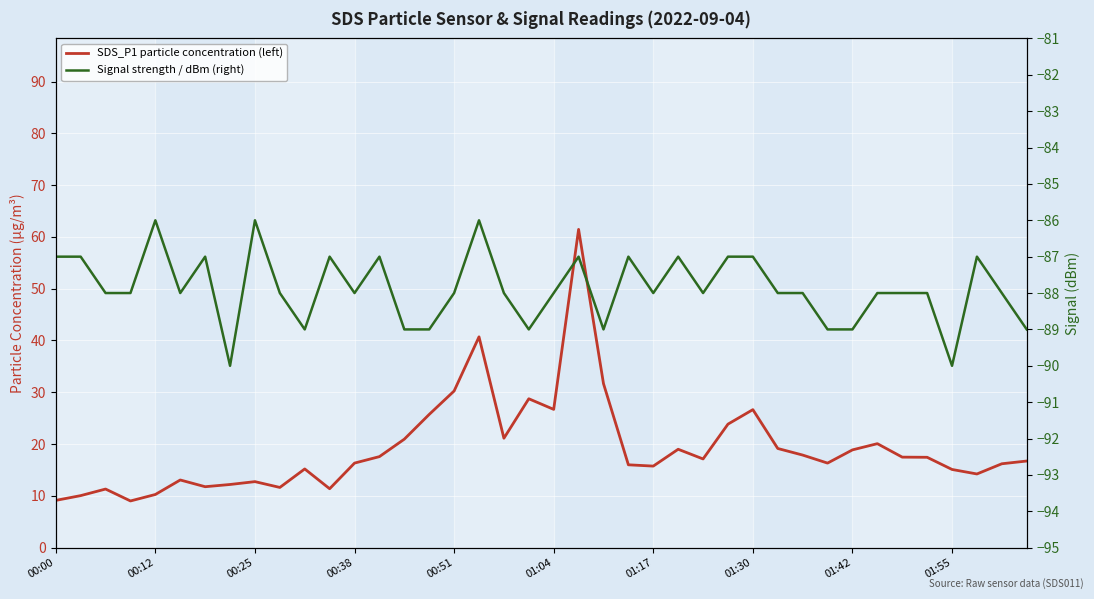

What is the value of the Signal strength / dBm (right) point at the 14th from the left?

-87.0